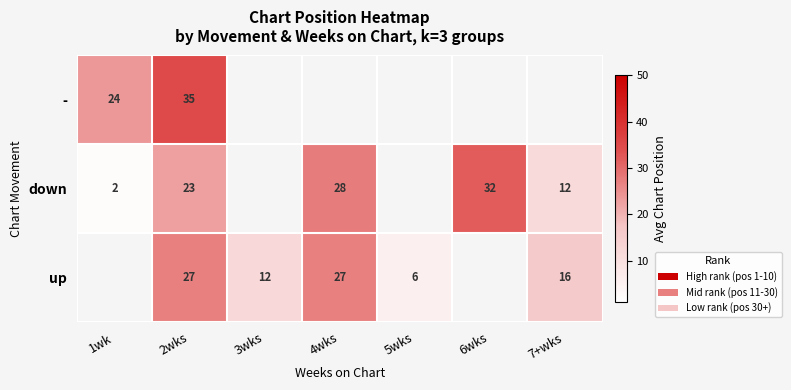

How many distinct data groups are displayed?

3